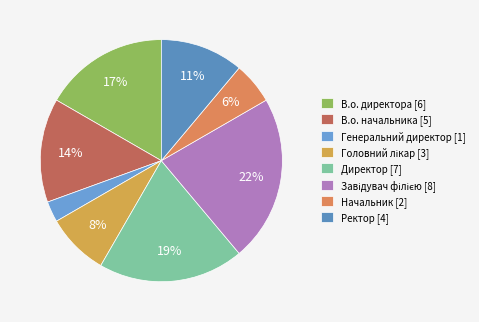

Does Головний лікар account for over 50% of the chart?

No